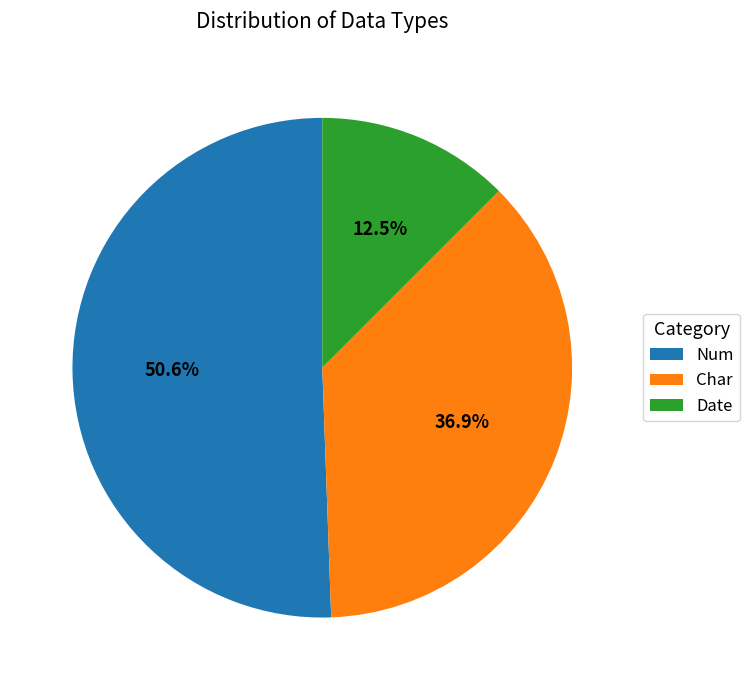

Between Num and Date, which is larger?

Num